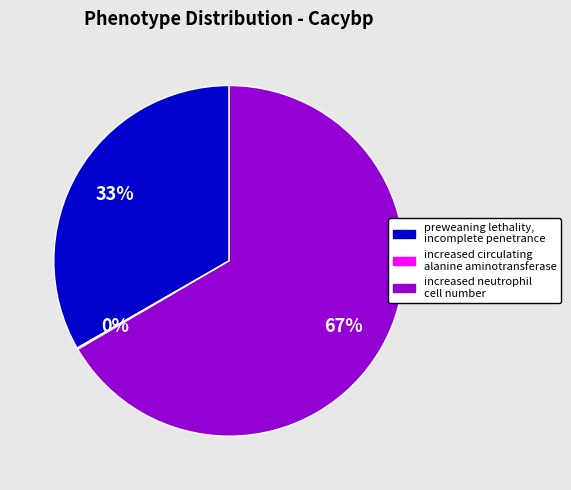

Which category has the biggest portion of the pie?

increased neutrophil cell number